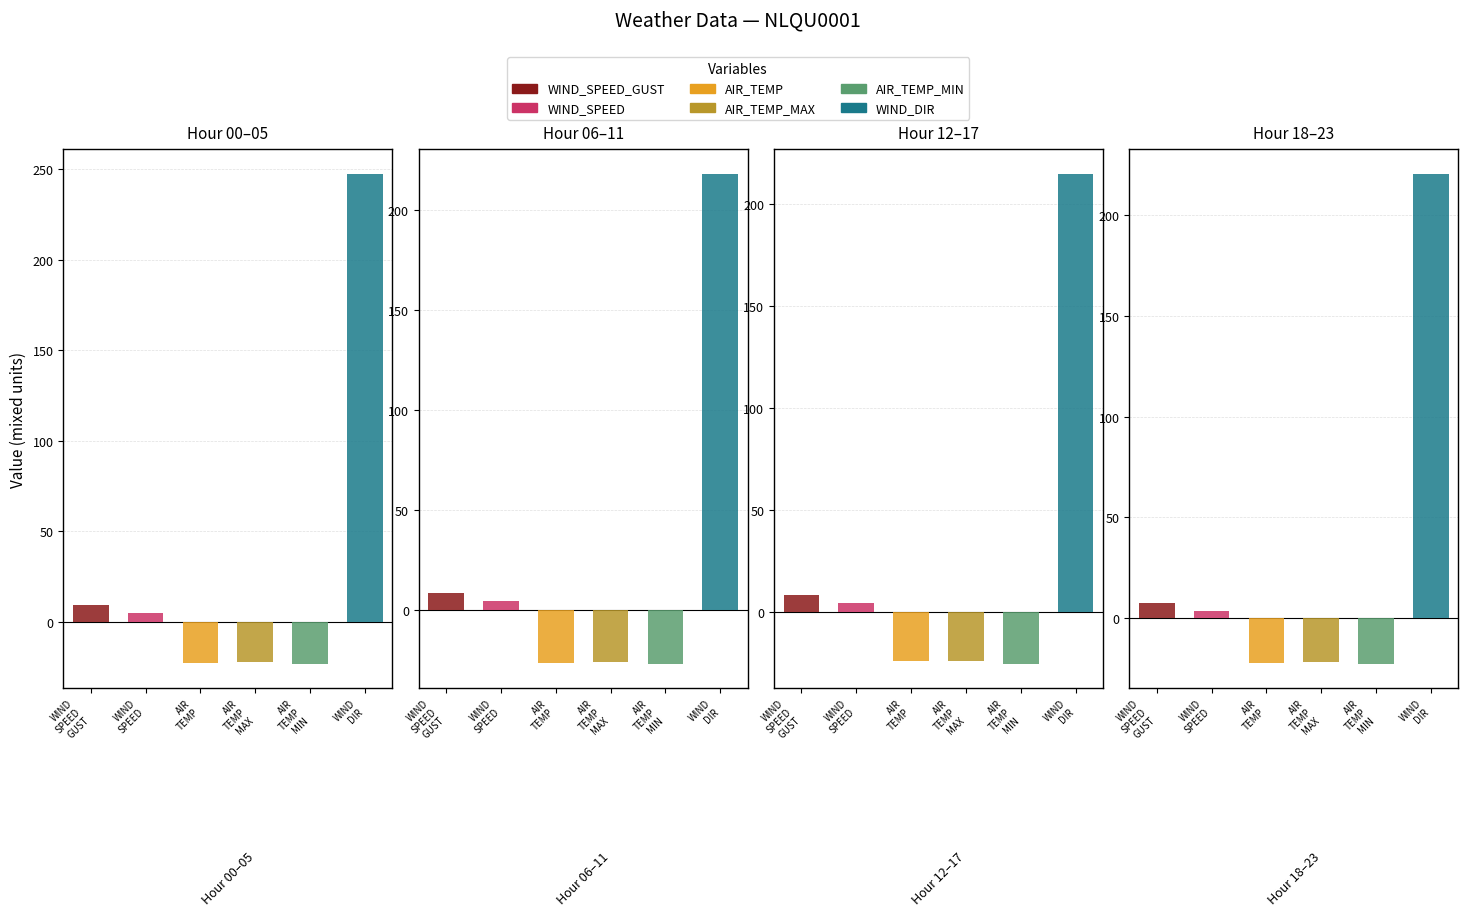

Count the number of categories in the chart.

24